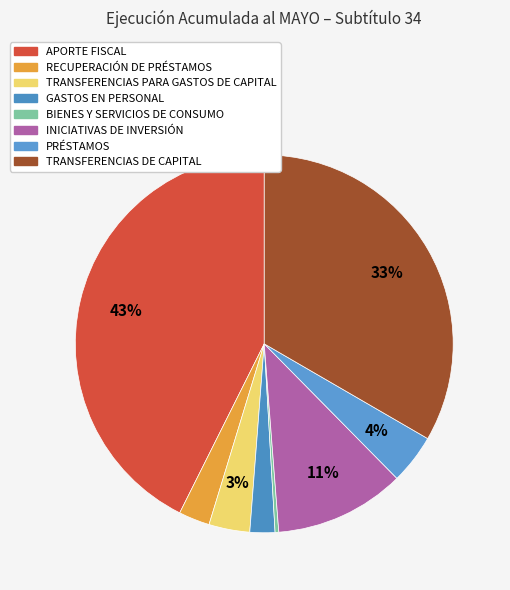

To the nearest percent, what percentage of the pie is PRÉSTAMOS?

4%